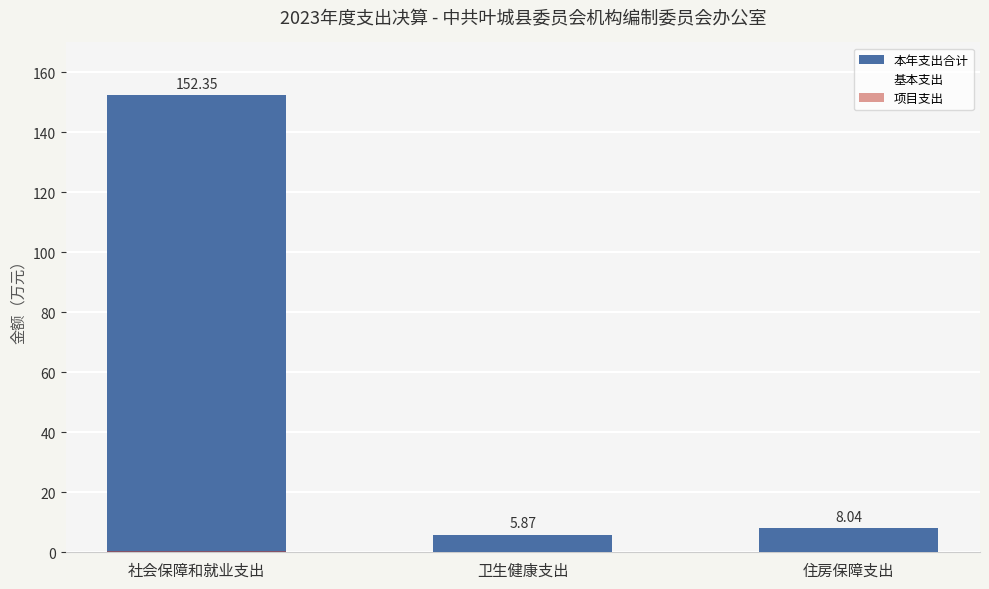

Are the bars horizontal?

No